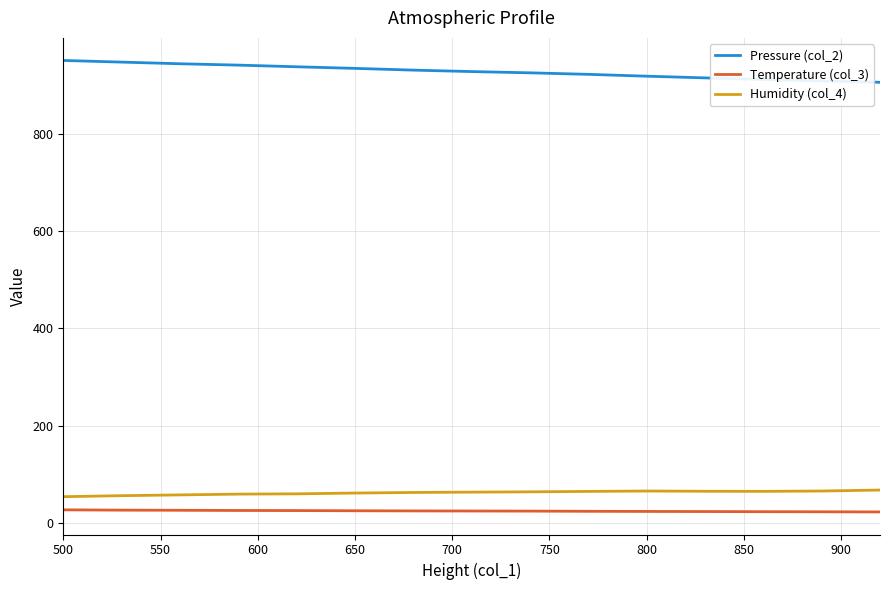

True or false: Pressure (col_2) and Temperature (col_3) cross at least once.

False